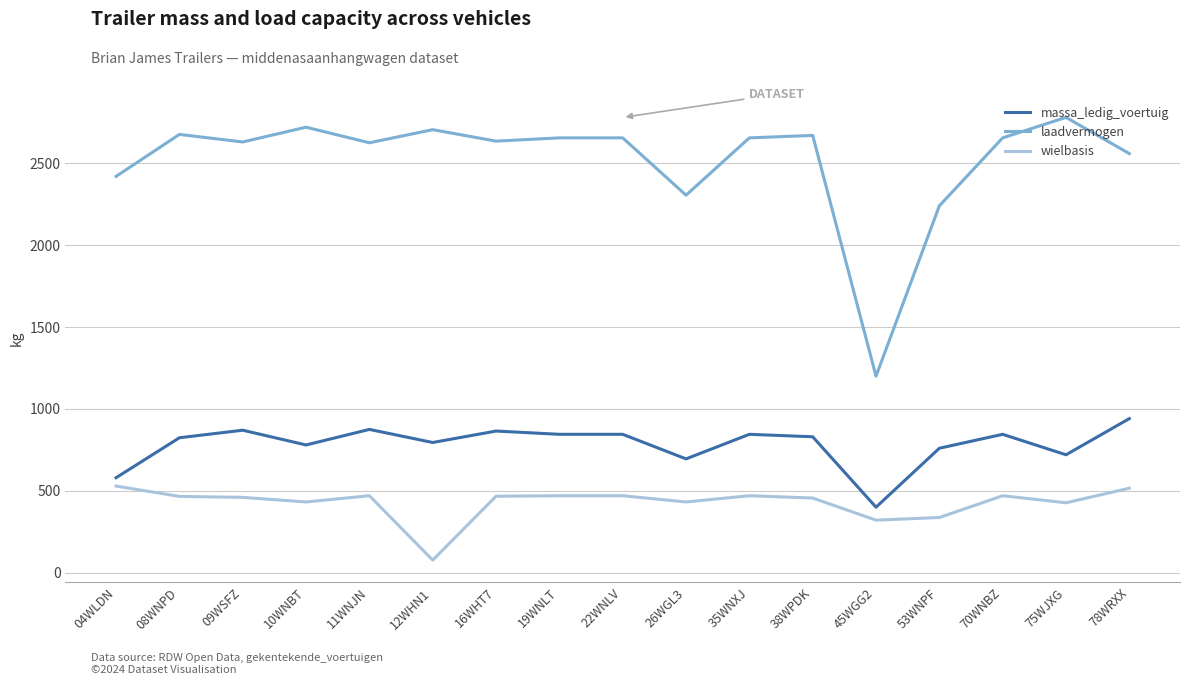

True or false: wielbasis has more than 2 interior local peaks.

True